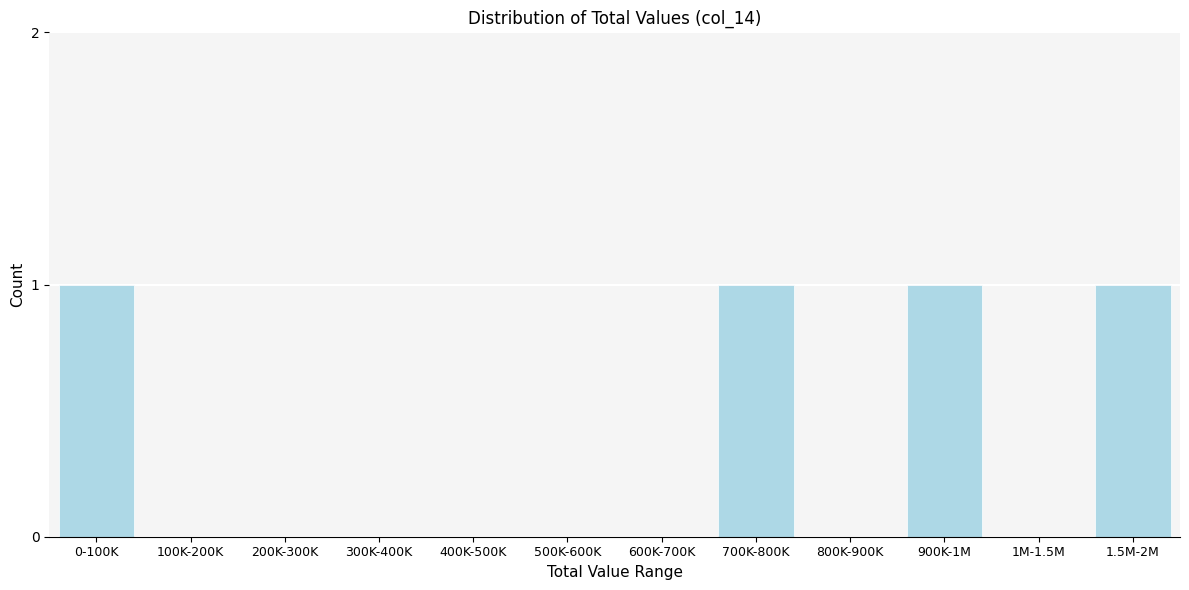

Reading right to left, what are all the values shown in this chart?

1.5M-2M=1	1M-1.5M=0	900K-1M=1	800K-900K=0	700K-800K=1	600K-700K=0	500K-600K=0	400K-500K=0	300K-400K=0	200K-300K=0	100K-200K=0	0-100K=1